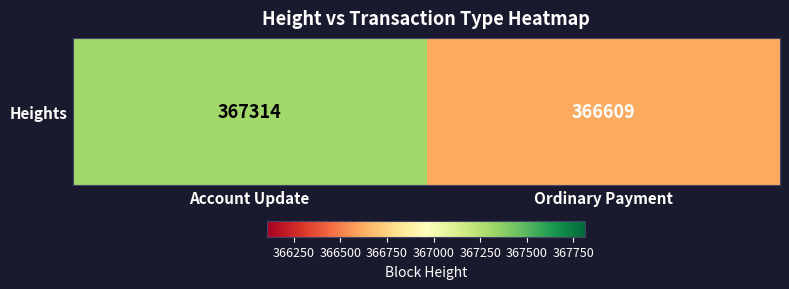

What is the difference between the values at Account Update and Ordinary Payment?

705